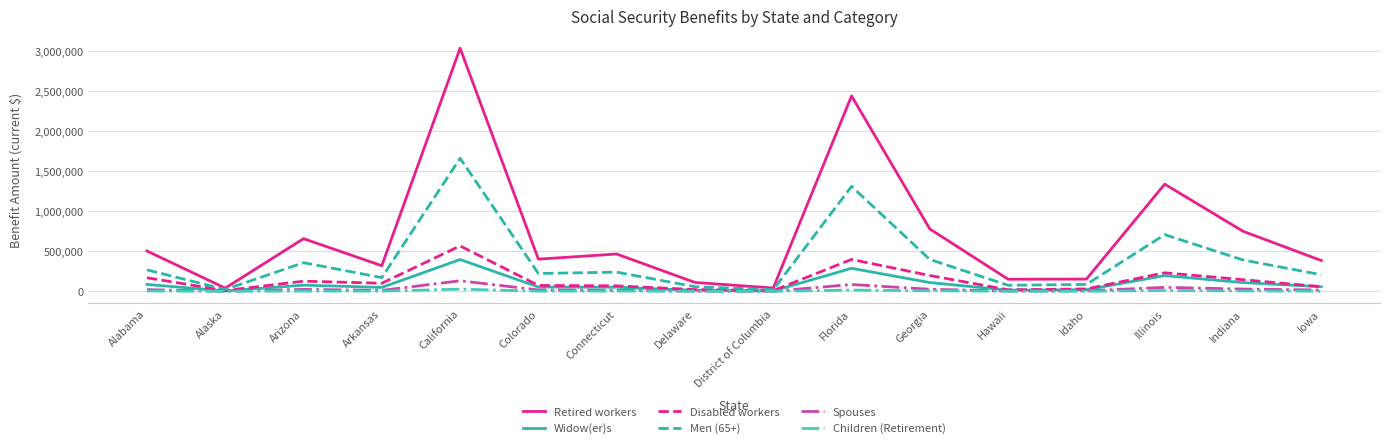

The Retired workers series shows 1793860 at California. True or false?

False